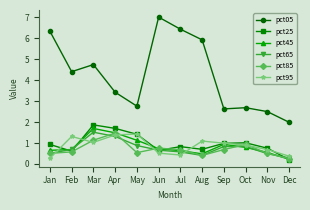

At which category is the sum across all series the highest?

Mar